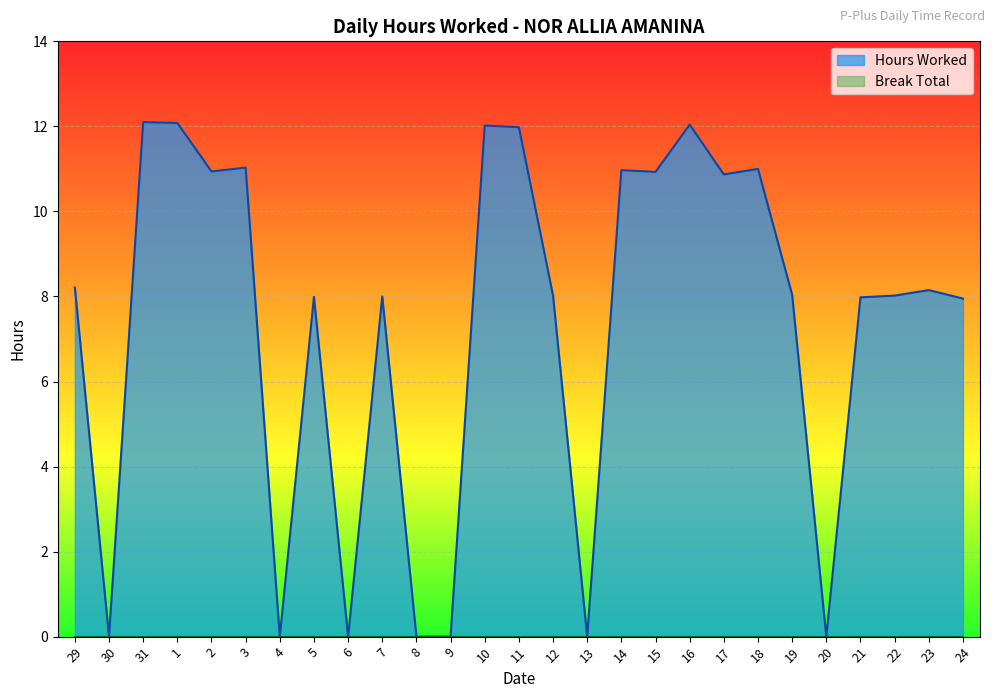

List the labels in order of value, largest first.

31, 1, 16, 10, 11, 3, 18, 14, 2, 15, 17, 29, 23, 19, 12, 22, 7, 5, 21, 24, 30, 4, 6, 8, 9, 13, 20